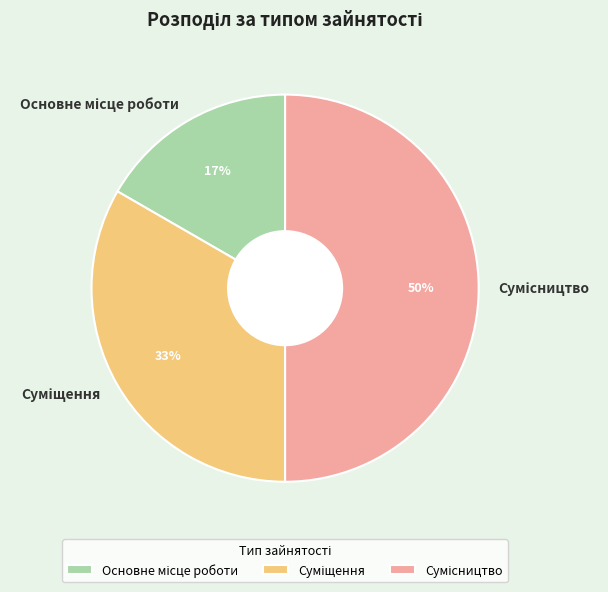

To the nearest percent, what is the difference between the largest and smallest slice percentages?

33%